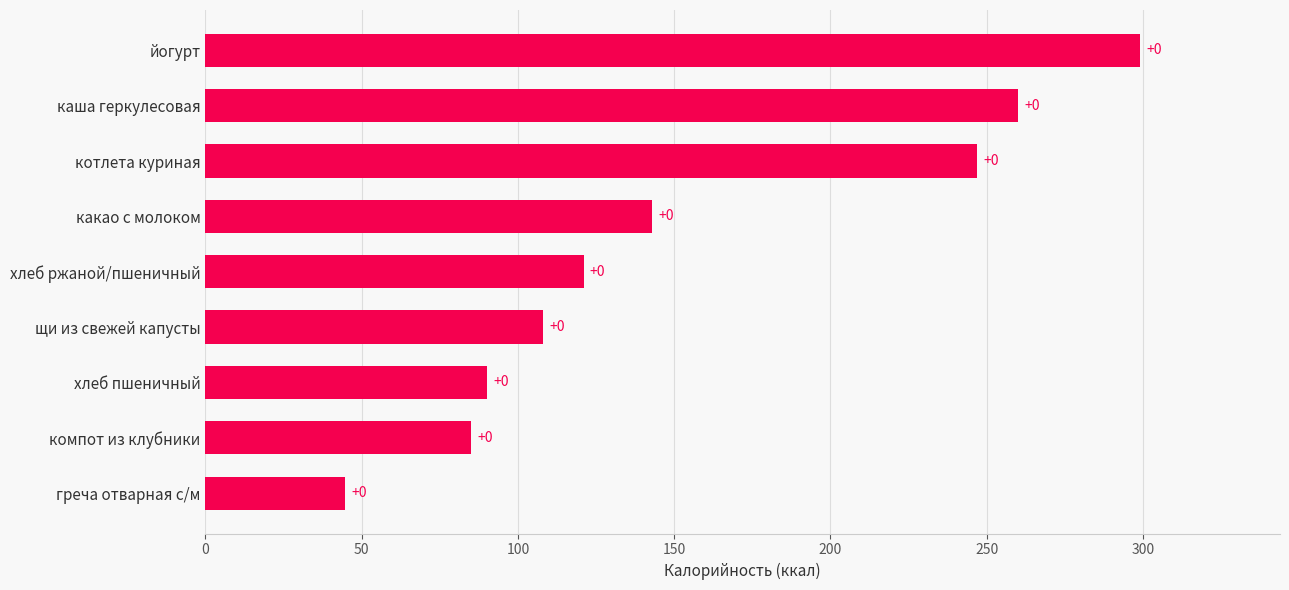

Does the chart contain any negative values?

No